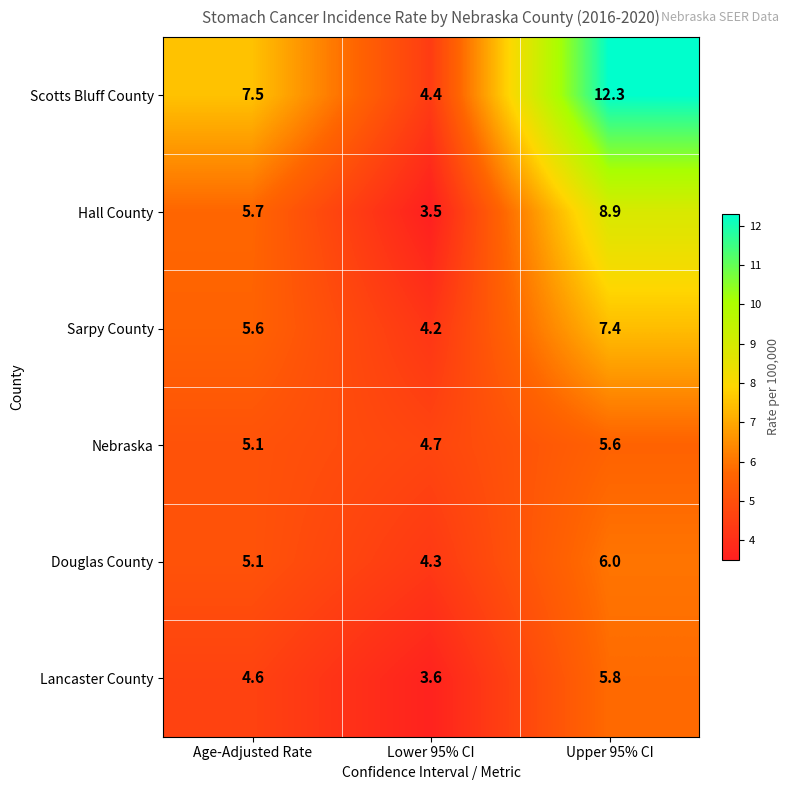

Which category has the lowest value across all series?

Lower 95% CI